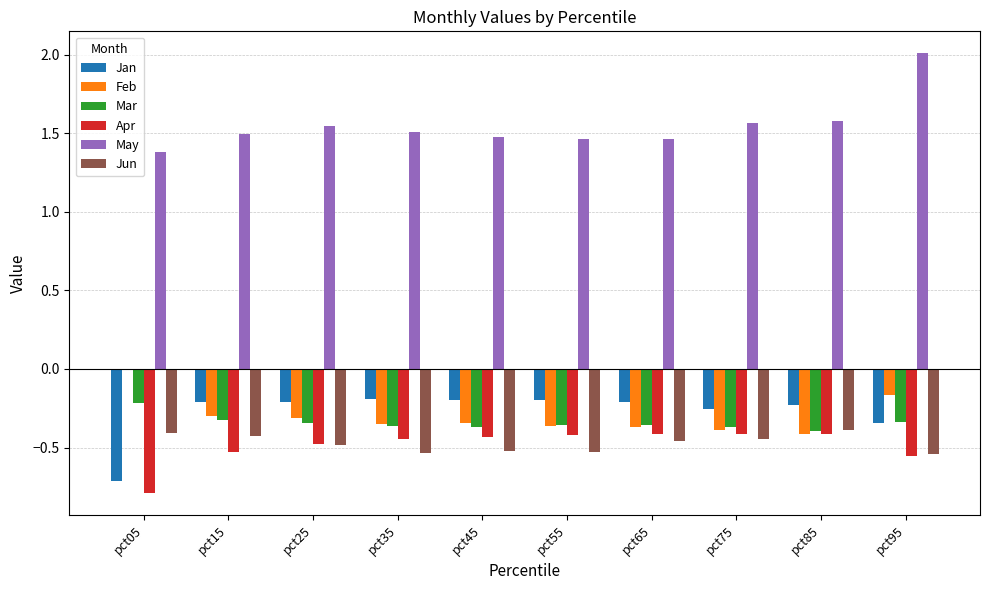

The Jun series shows -0.9 at pct35. True or false?

False